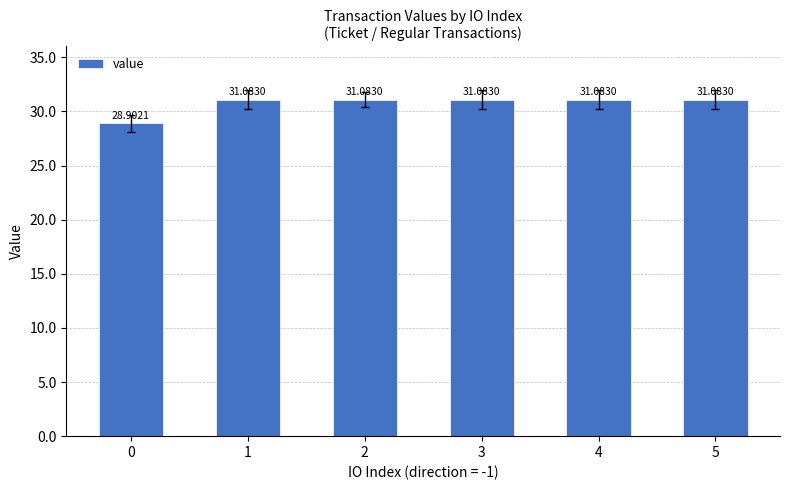

The value at 2 is 20.8. True or false?

False